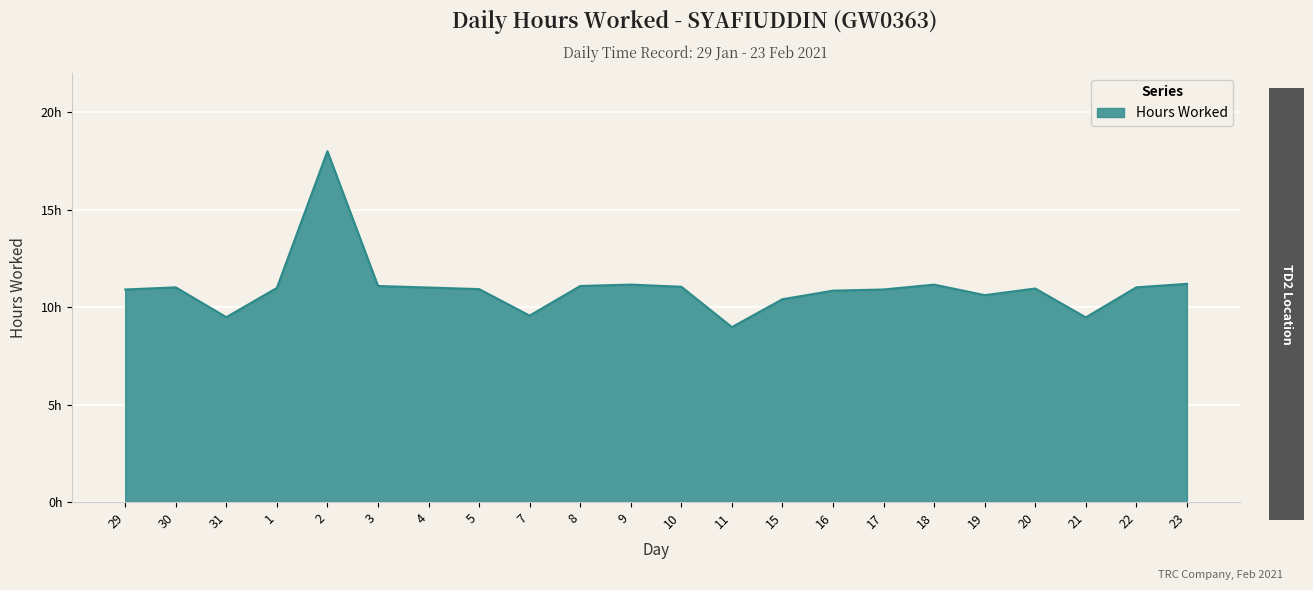

Reading left to right, what are all the values shown in this chart?

10.9	11.0	9.5	11.0	18.0	11.1	11.0	10.9	9.6	11.1	11.2	11.0	9.0	10.4	10.8	10.9	11.2	10.6	10.9	9.5	11.0	11.2